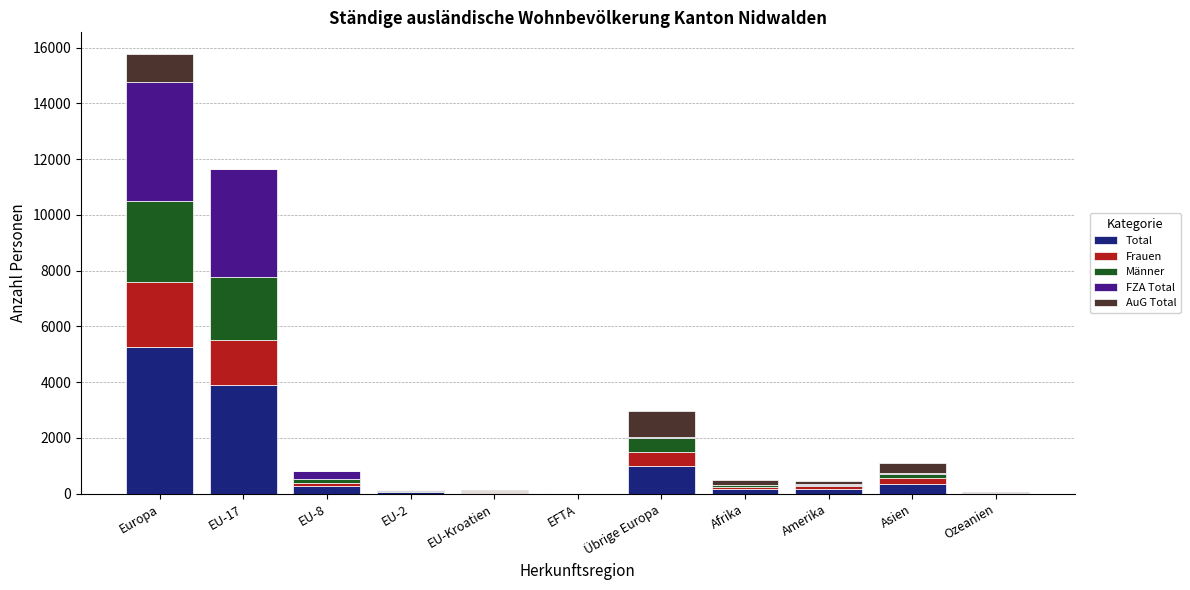

What is the total value across all series at EU-2?

147